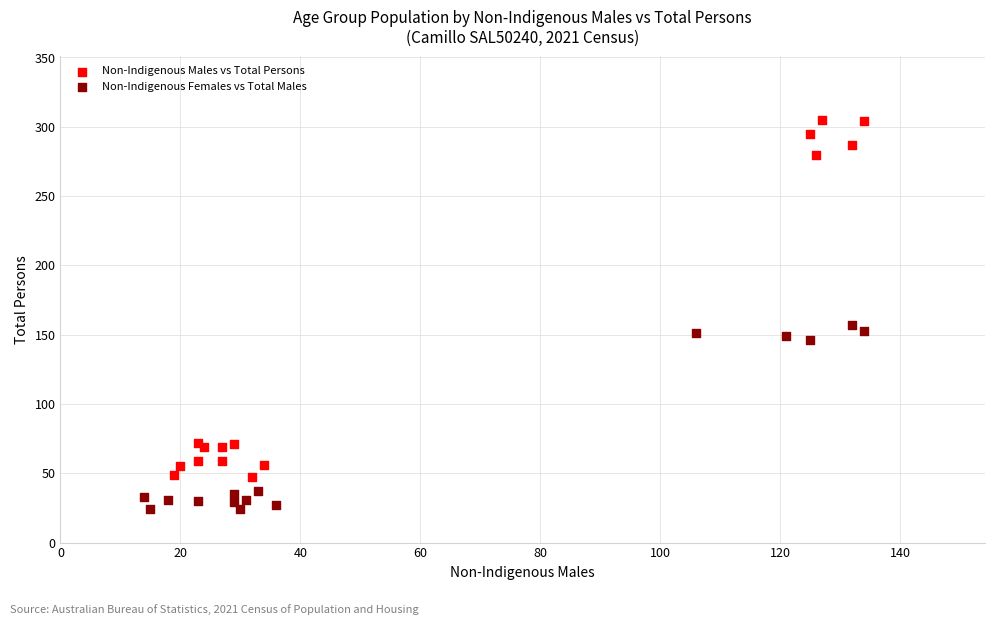

Which series contains the lowest Y value?

Non-Indigenous Females vs Total Males